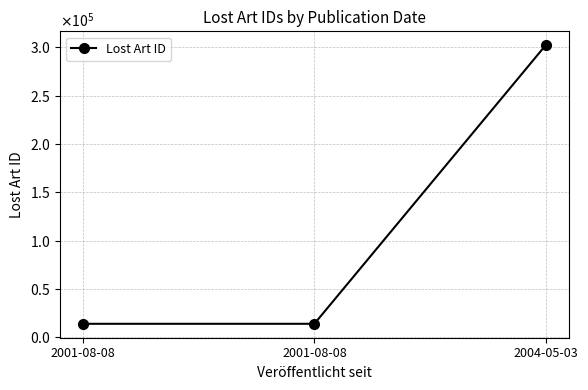

Is this an area chart (filled region under the line)?

No